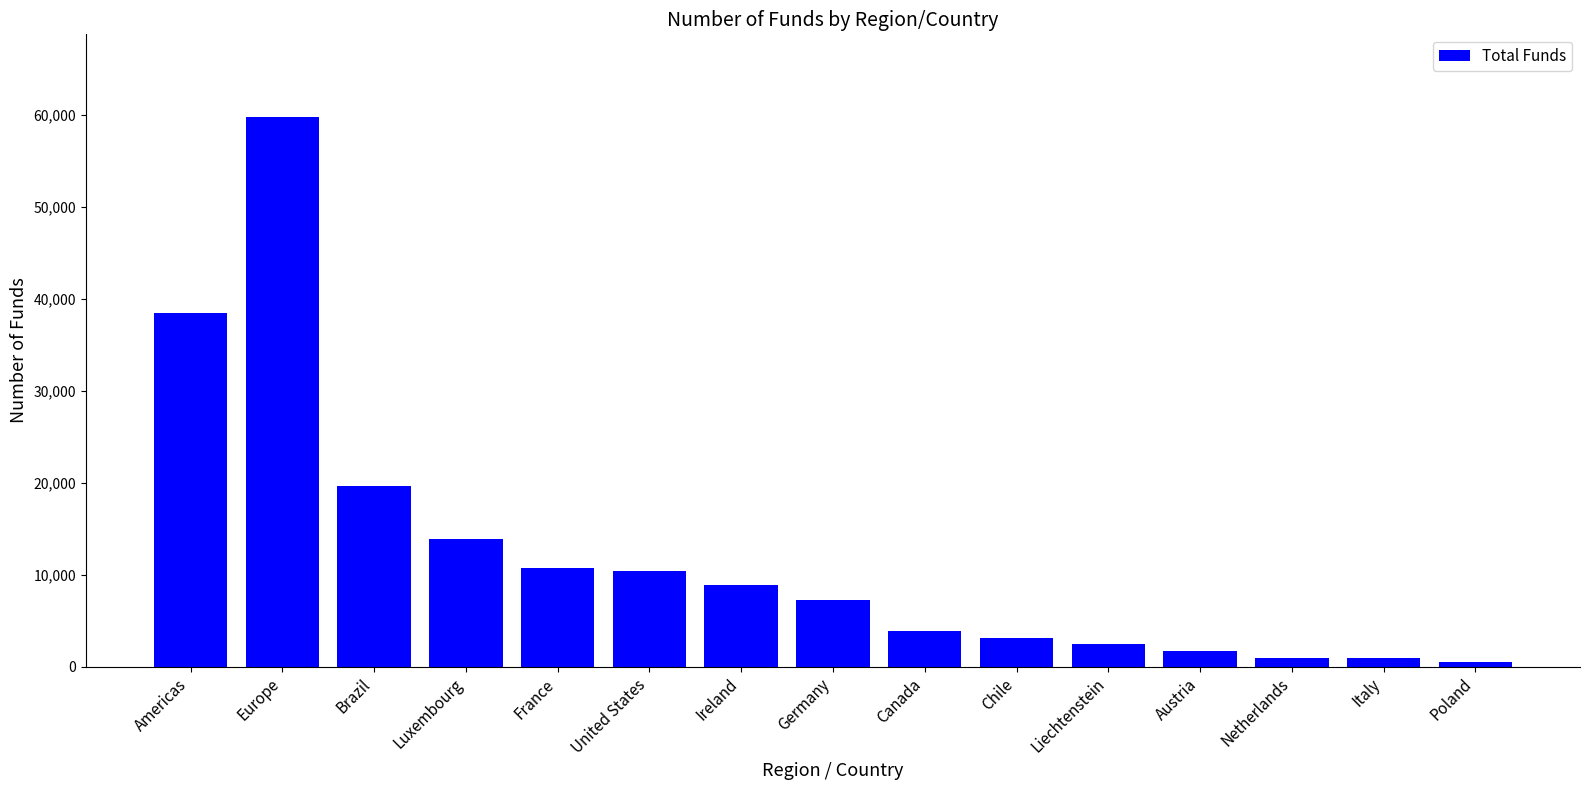

Where is the data nearest to the value 30171?

Americas